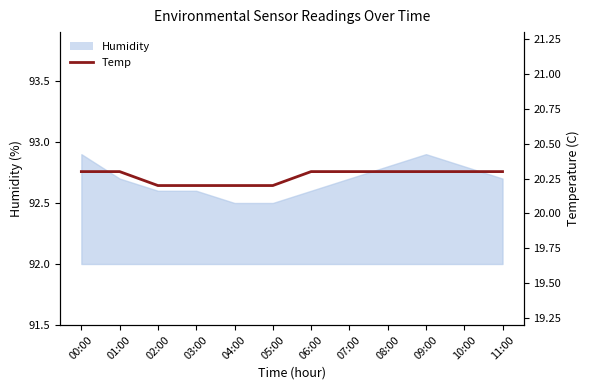

Is it true that the value at 08:00 is 4.8?

False